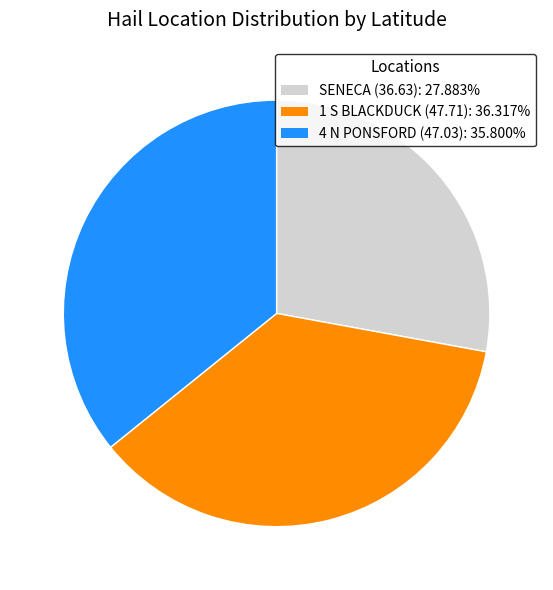

Approximately how many times larger is the value at 4 N PONSFORD (47.03): 35.800% compared to 1 S BLACKDUCK (47.71): 36.317%?

1.0